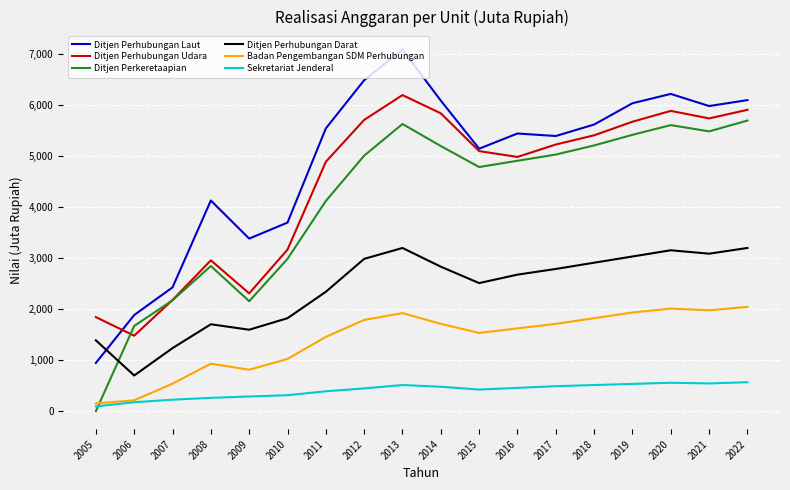

List the series in order of their peak value, highest first.

Ditjen Perhubungan Laut, Ditjen Perhubungan Udara, Ditjen Perkeretaapian, Ditjen Perhubungan Darat, Badan Pengembangan SDM Perhubungan, Sekretariat Jenderal